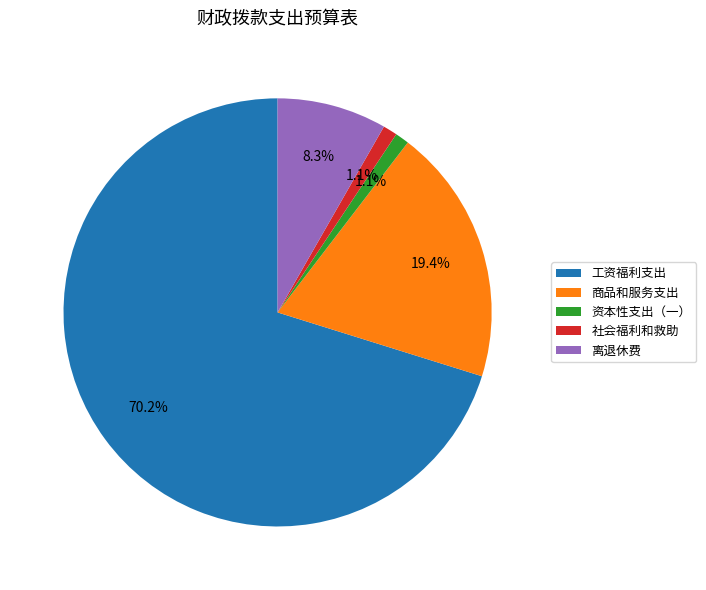

Is there any slice that represents more than half of the pie?

Yes